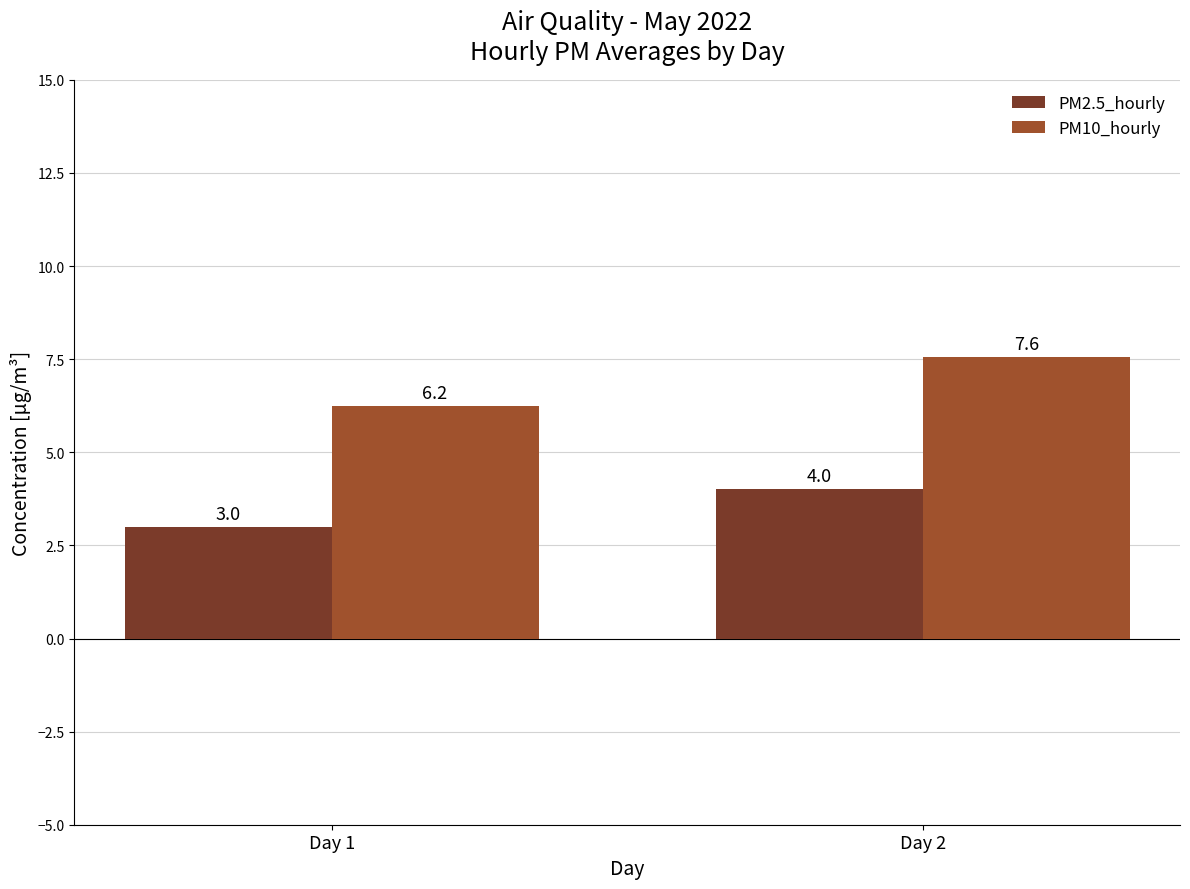

How many bars are there in total?

4